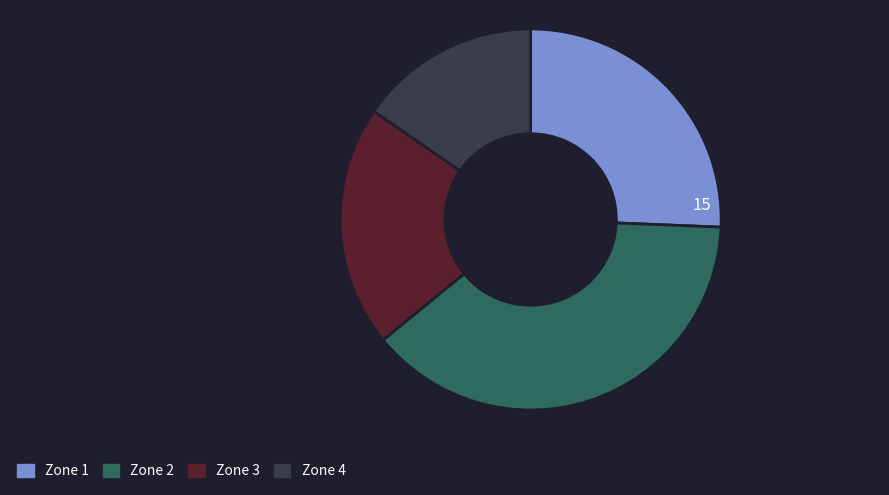

Is there a majority slice in this chart?

No